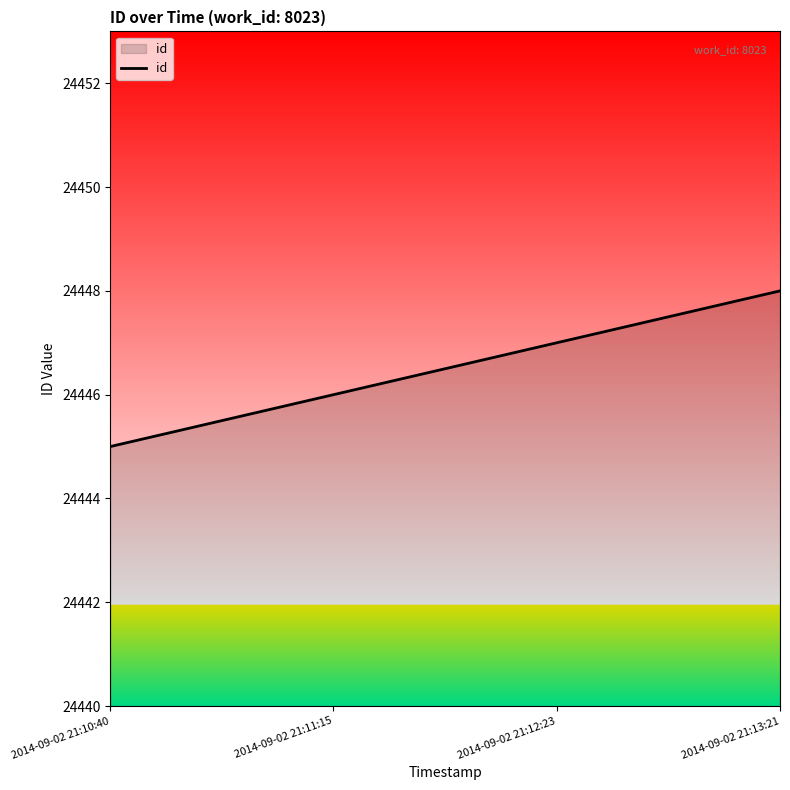

Read the value at 2014-09-02 21:12:23.

24447